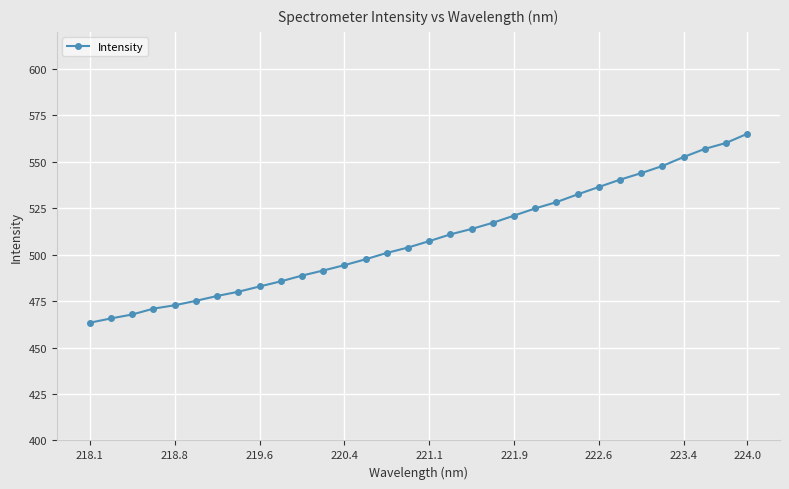

What is the value of the 6th point from the left?

475.2